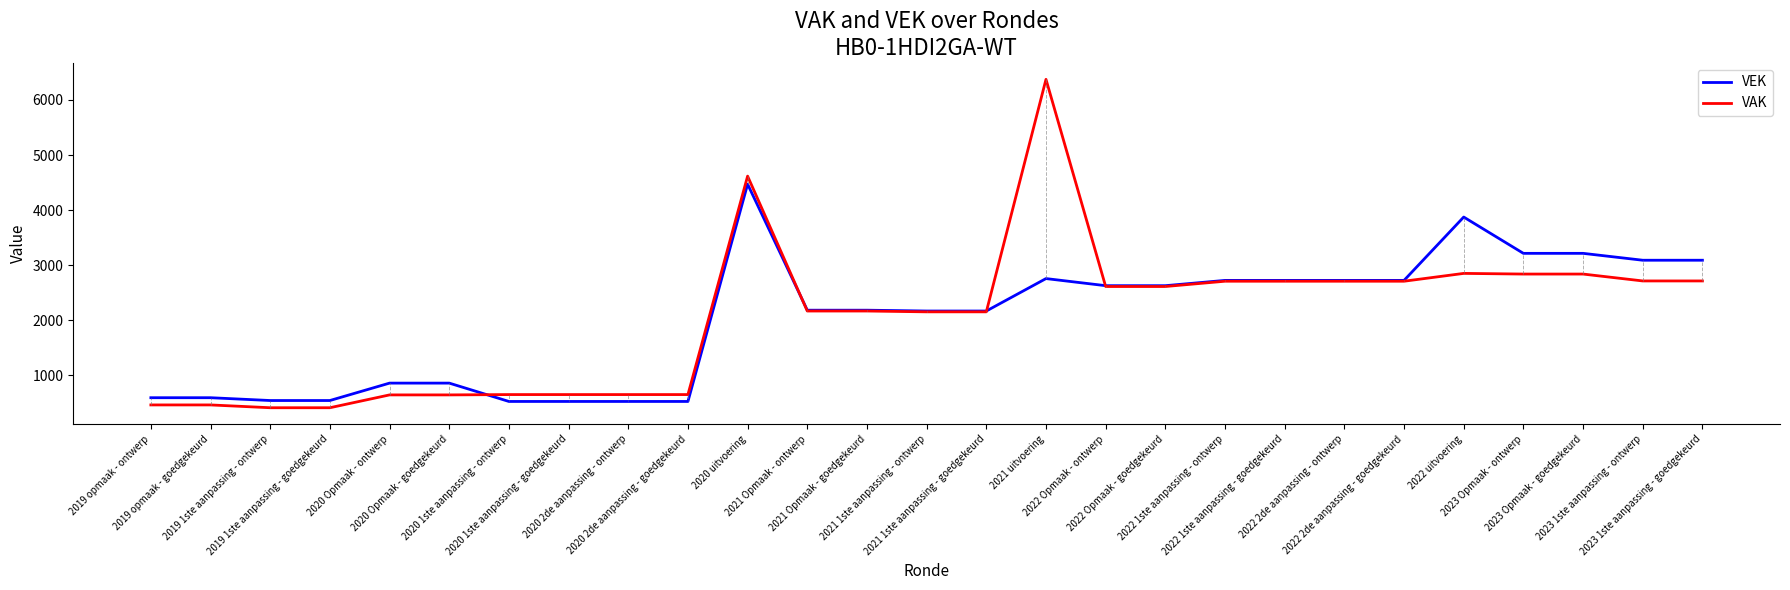

Which series has the widest spread of values?

VAK